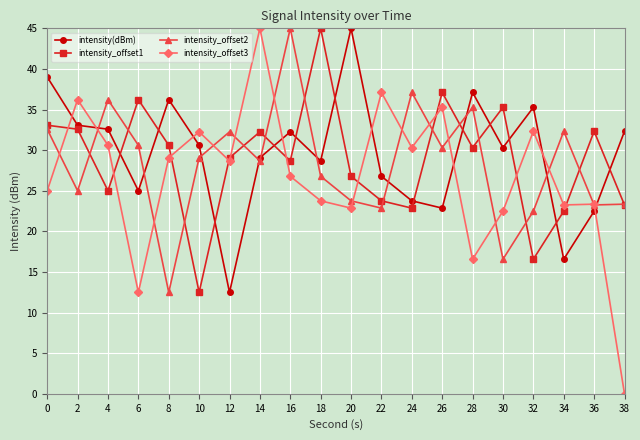

What are all the series names shown in the legend?

intensity(dBm), intensity_offset1, intensity_offset2, intensity_offset3